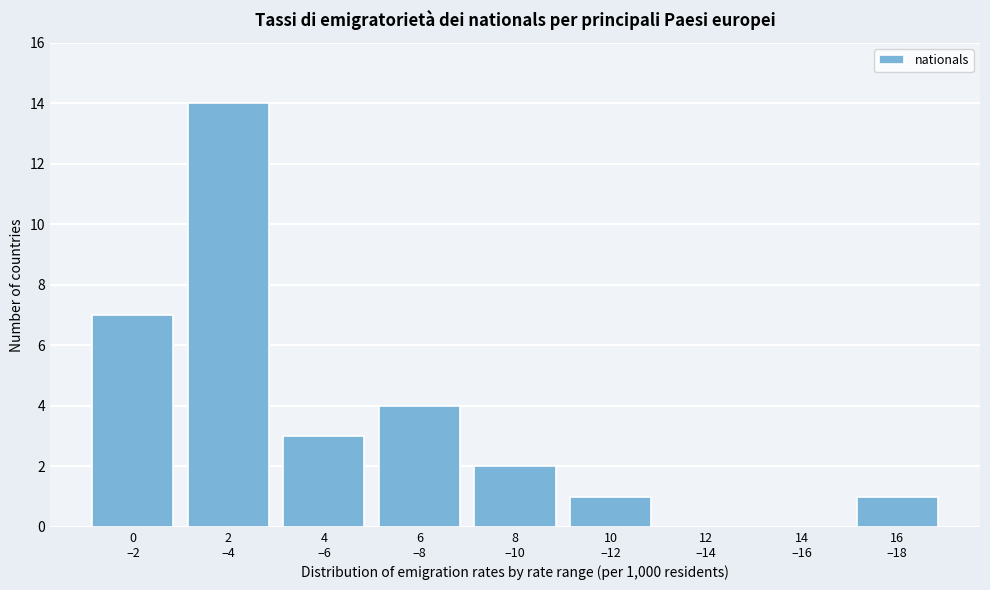

What is the sum of all values?

32